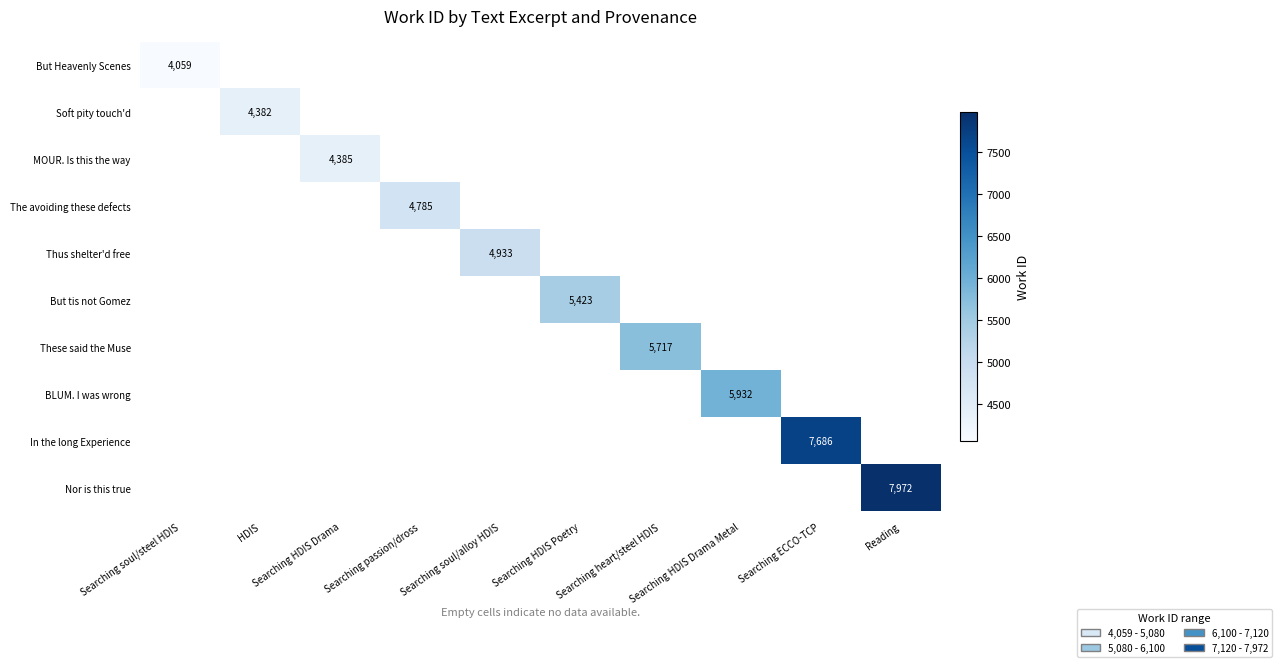

Which series has the largest total across all categories?

Nor is this true